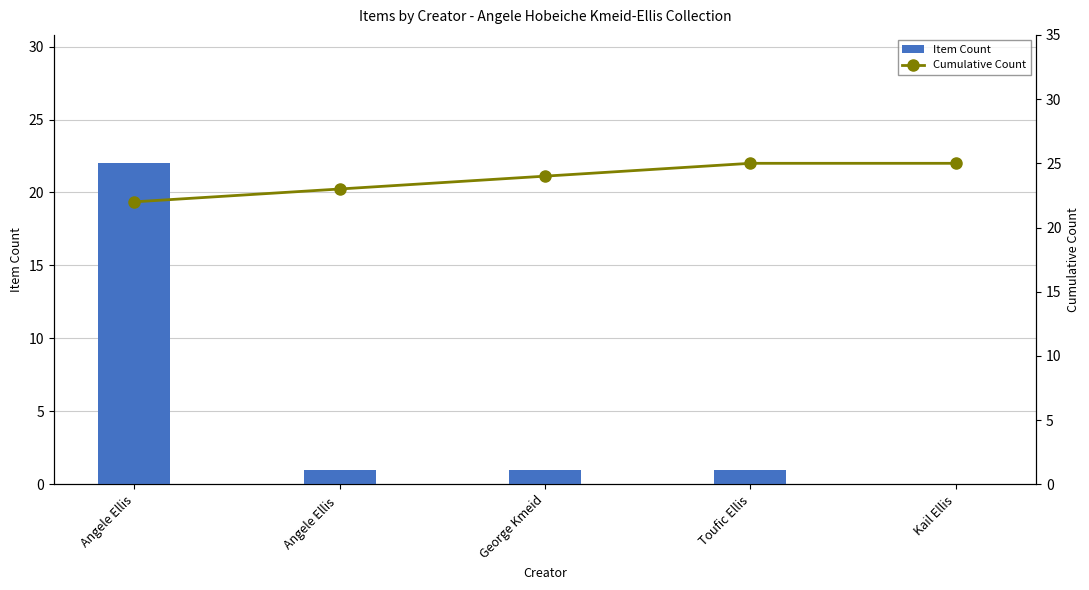

At how many categories does at least one series exceed 5?

5